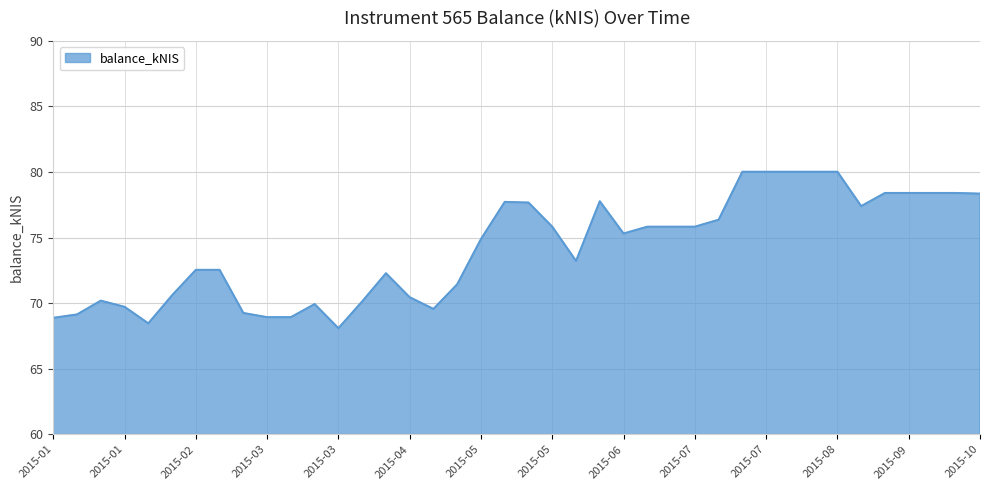

What is the smallest value displayed?

68.1